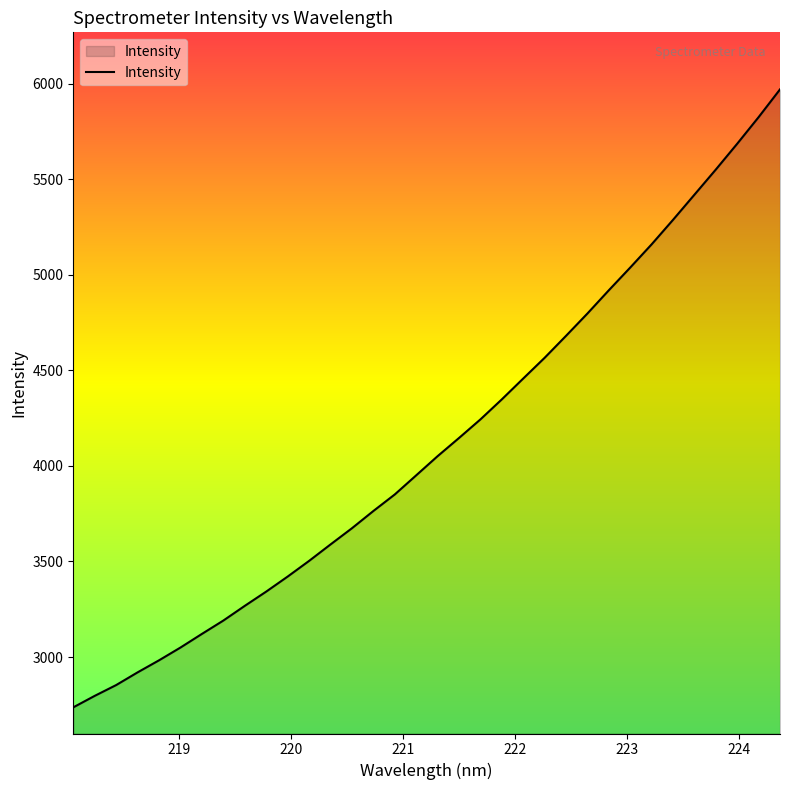

What is the greatest value displayed?

5970.2